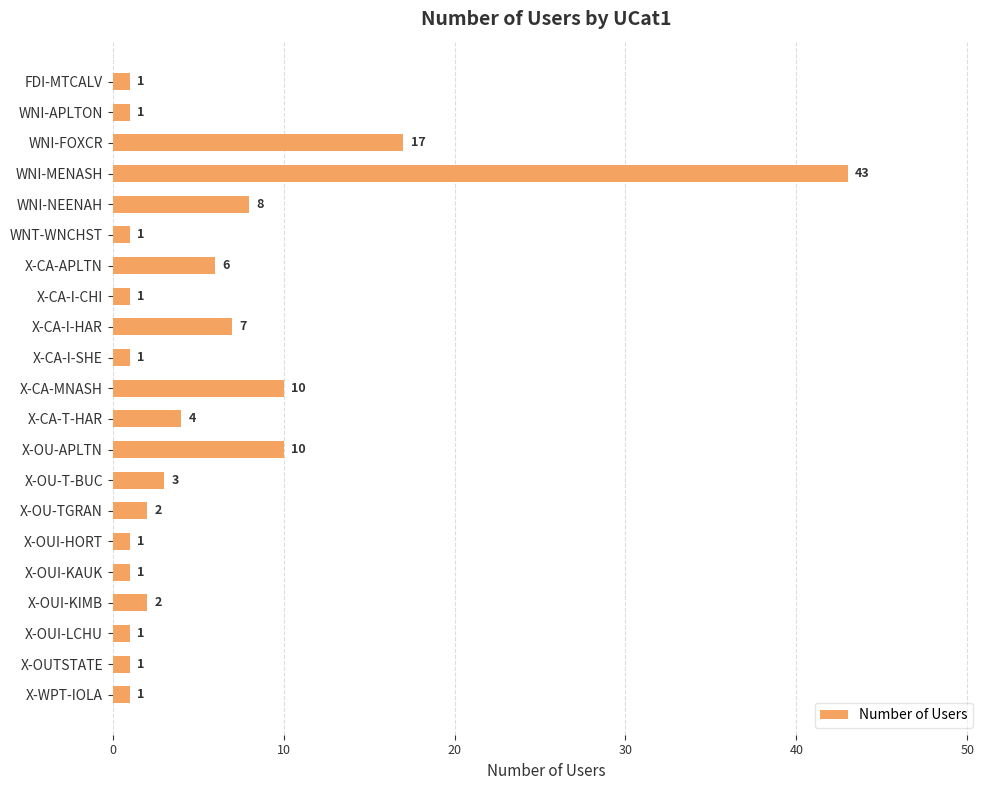

How many bars are there in total?

21